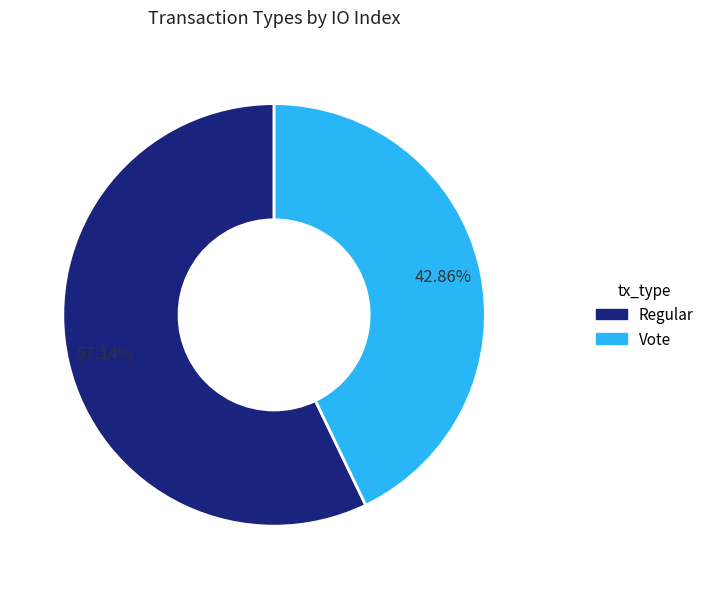

Approximately how many times larger is the value at Regular compared to Vote?

1.3